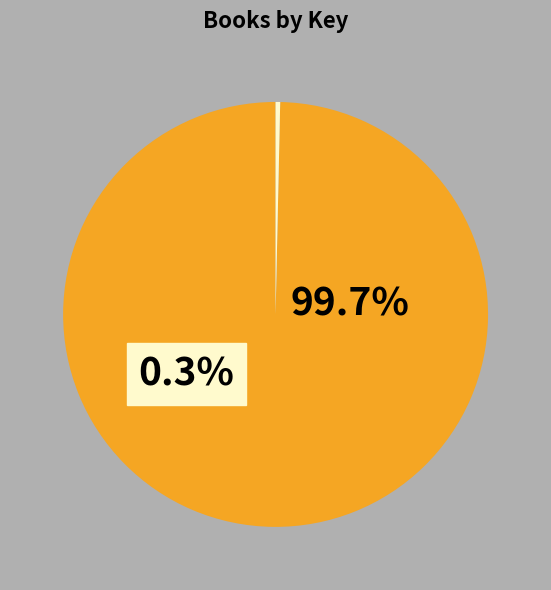

What percentage do Beast and Scary Out There together represent?

100.0%